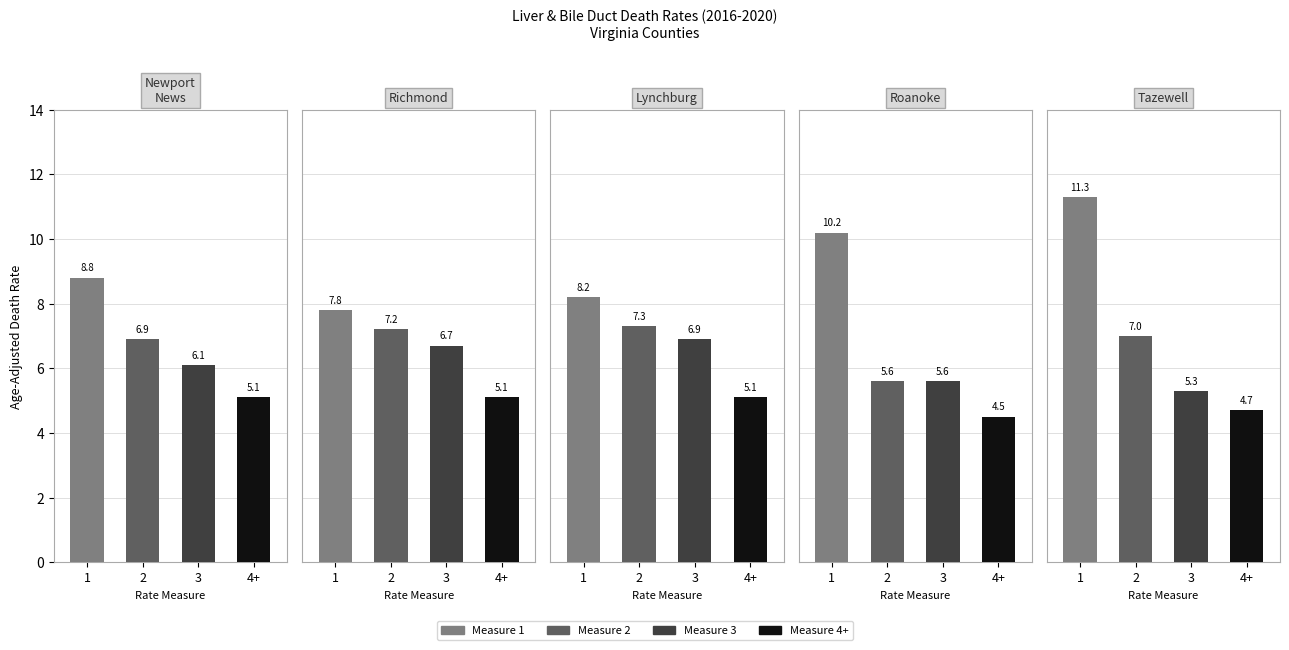

Read the 2 Authors value at Newport News City.

6.9